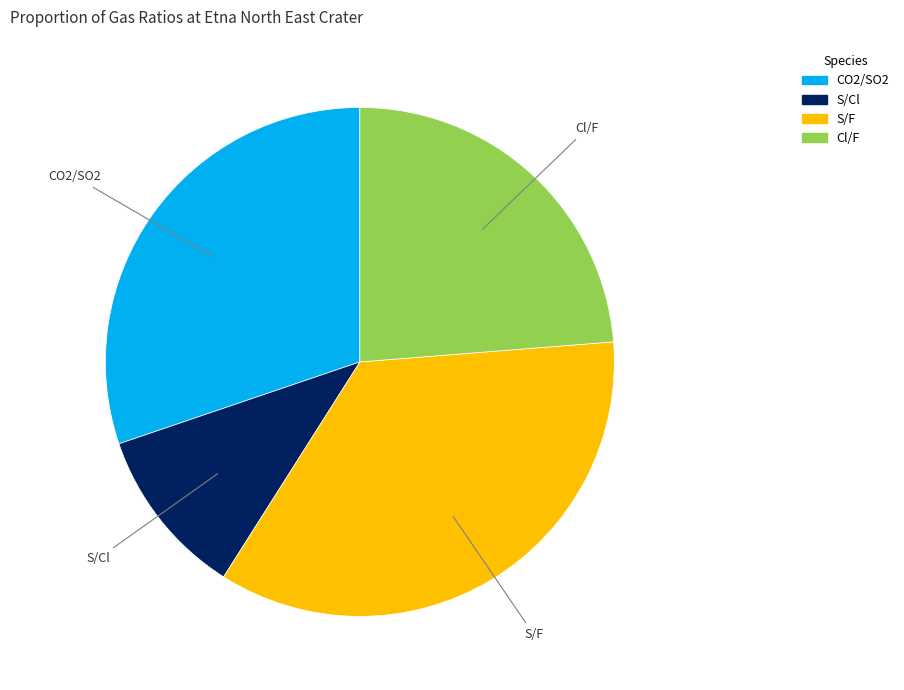

Which category has the biggest portion of the pie?

S/F